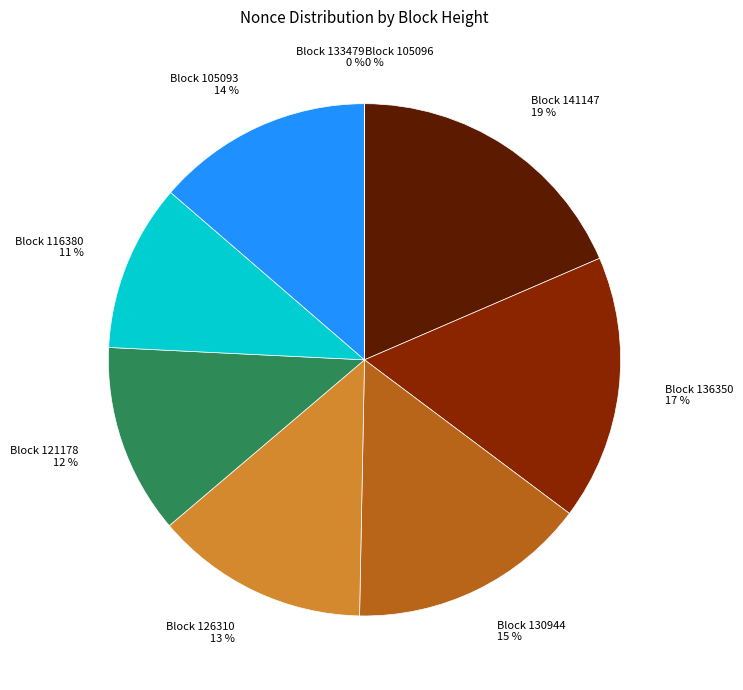

Which category has the biggest portion of the pie?

141147